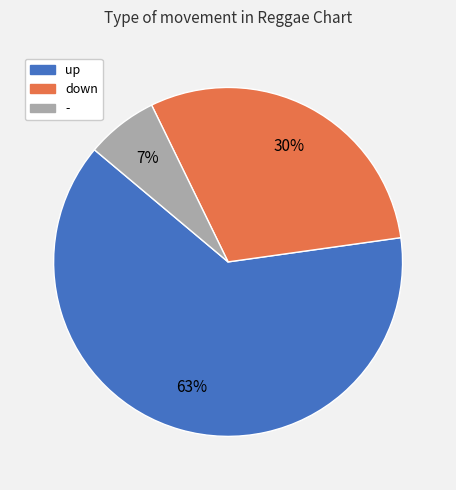

What is the majority slice?

up